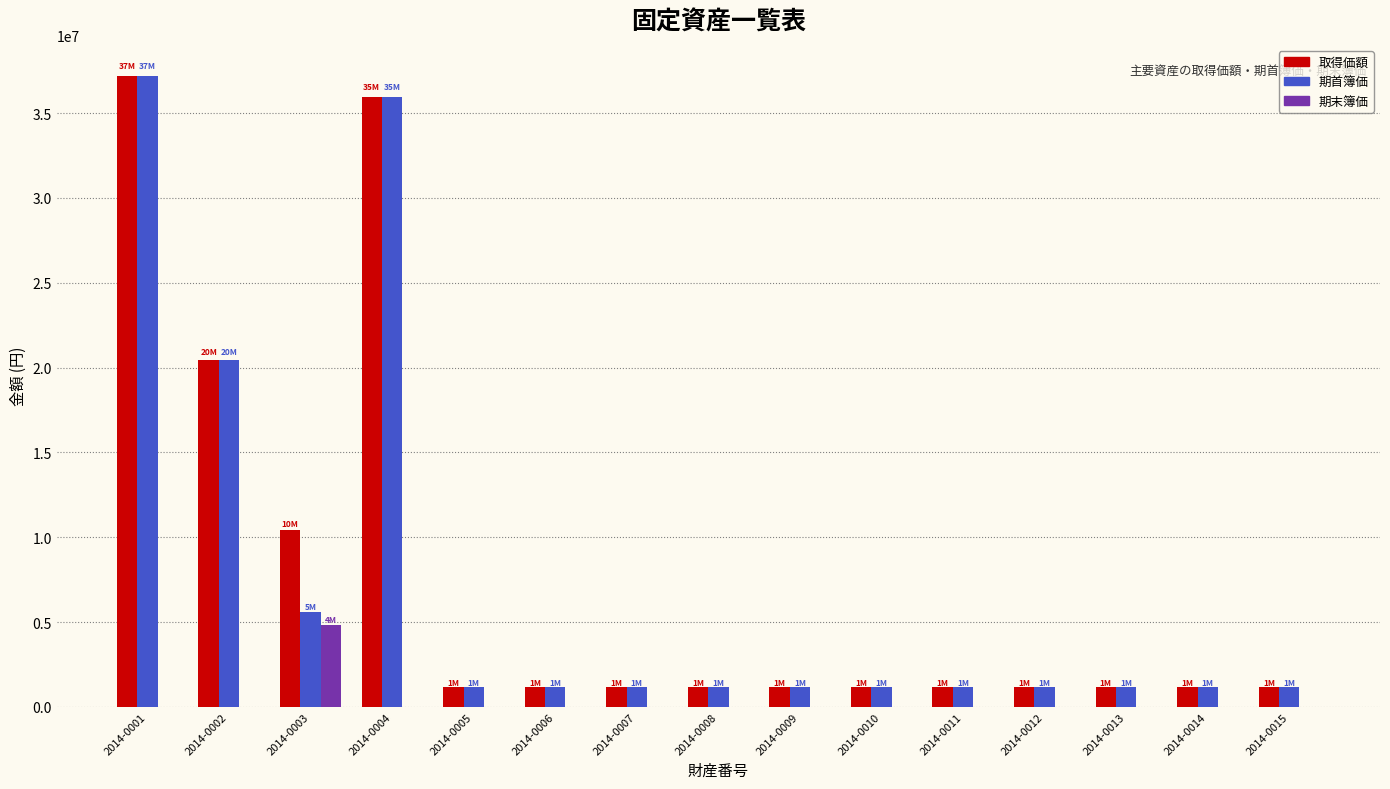

Reading left to right, what are all the values shown in this chart?

取得価額: 37170000	20475000	10426500	35928578	1188000	1188000	1188000	1188000	1188000	1188000	1188000	1188000	1188000	1188000	1188000
期首簿価: 37169999	20474999	5588600	35928577	1187999	1187999	1187999	1187999	1187999	1187999	1187999	1187999	1187999	1187999	1187999
期末簿価: 1	1	4837900	1	1	1	1	1	1	1	1	1	1	1	1